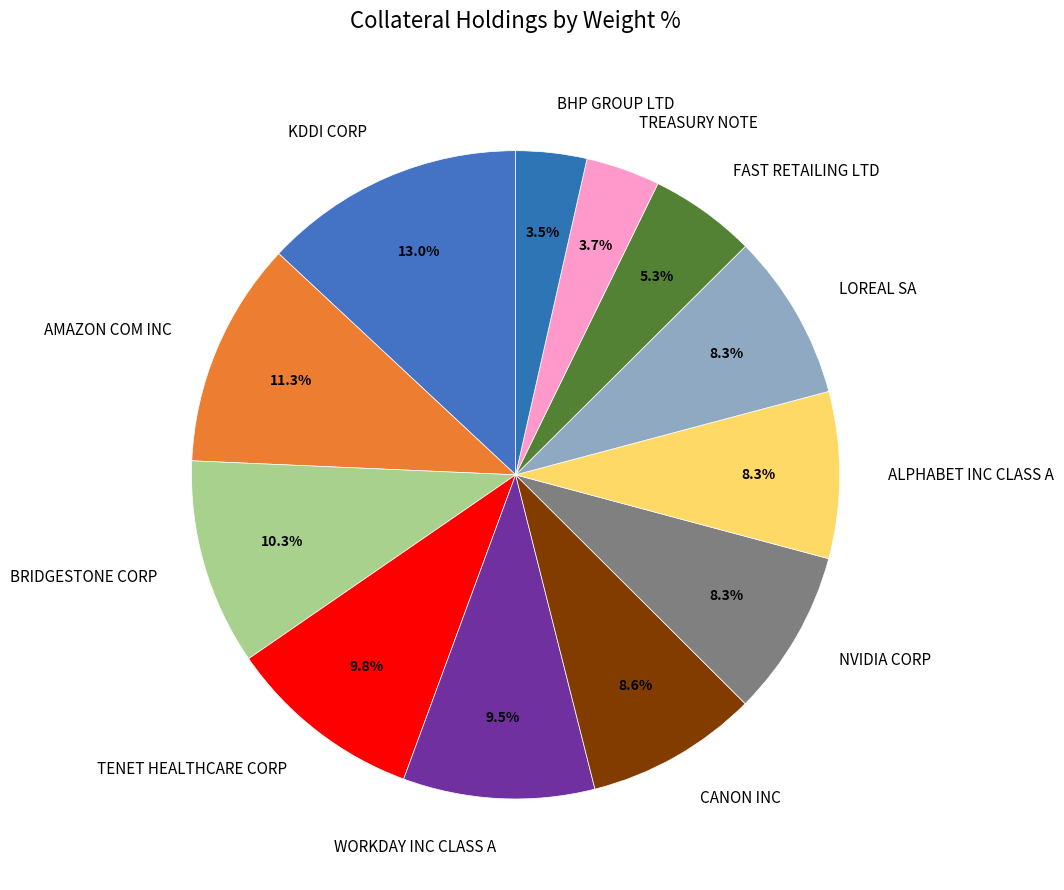

Is it true that BRIDGESTONE CORP is 10% of the pie?

True